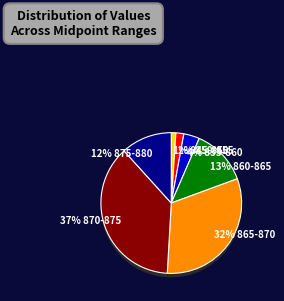

What percentage is the 875-880 slice, to the nearest percent?

12%